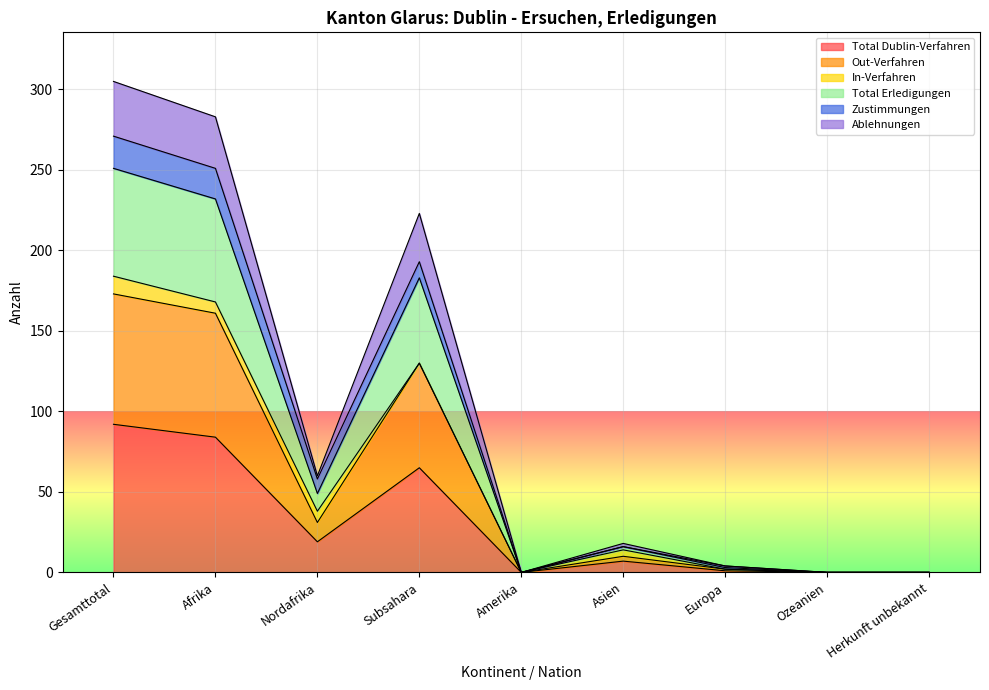

How many lines are shown in the chart?

6